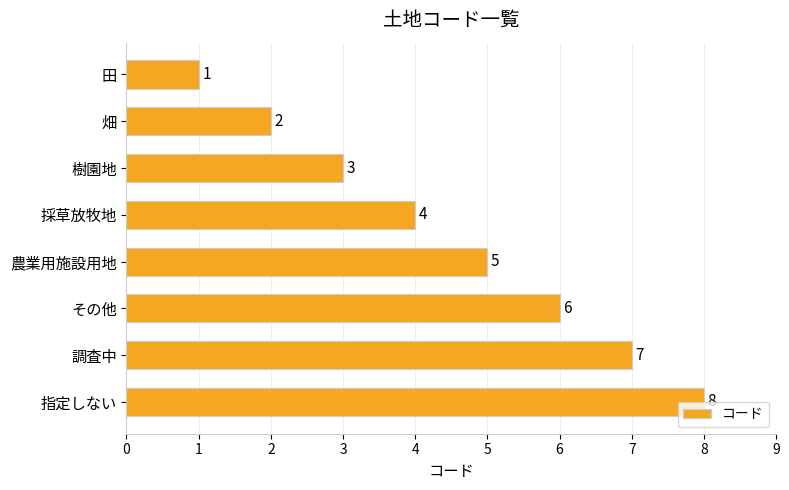

Read the value at 指定しない.

8